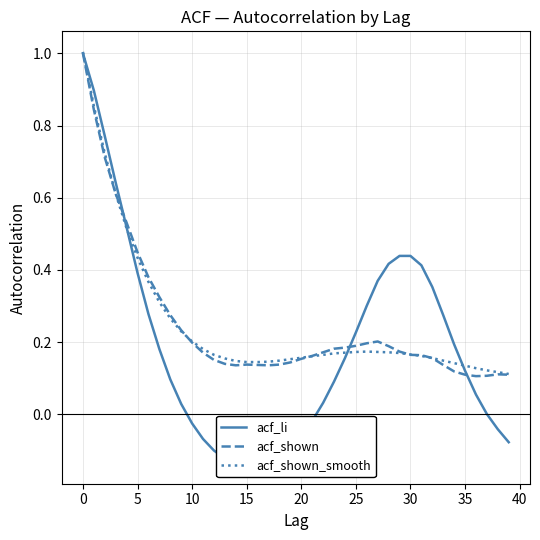

Reading left to right, transcribe all the data shown in this chart.

acf_li: 1.0	0.9	0.8	0.6	0.5	0.4	0.3	0.2	0.1	0.0	-0.0	-0.1	-0.1	-0.1	-0.1	-0.1	-0.1	-0.1	-0.1	-0.1	-0.1	-0.0	0.0	0.1	0.2	0.2	0.3	0.4	0.4	0.4	0.4	0.4	0.4	0.3	0.2	0.1	0.1	0.0	-0.0	-0.1
acf_shown: 1.0	0.8	0.7	0.6	0.5	0.4	0.4	0.3	0.3	0.2	0.2	0.2	0.2	0.1	0.1	0.1	0.1	0.1	0.1	0.1	0.2	0.2	0.2	0.2	0.2	0.2	0.2	0.2	0.2	0.2	0.2	0.2	0.2	0.1	0.1	0.1	0.1	0.1	0.1	0.1
acf_shown_smooth: 1.0	0.9	0.7	0.6	0.5	0.4	0.4	0.3	0.3	0.2	0.2	0.2	0.2	0.2	0.1	0.1	0.1	0.1	0.1	0.2	0.2	0.2	0.2	0.2	0.2	0.2	0.2	0.2	0.2	0.2	0.2	0.2	0.2	0.1	0.1	0.1	0.1	0.1	0.1	0.1